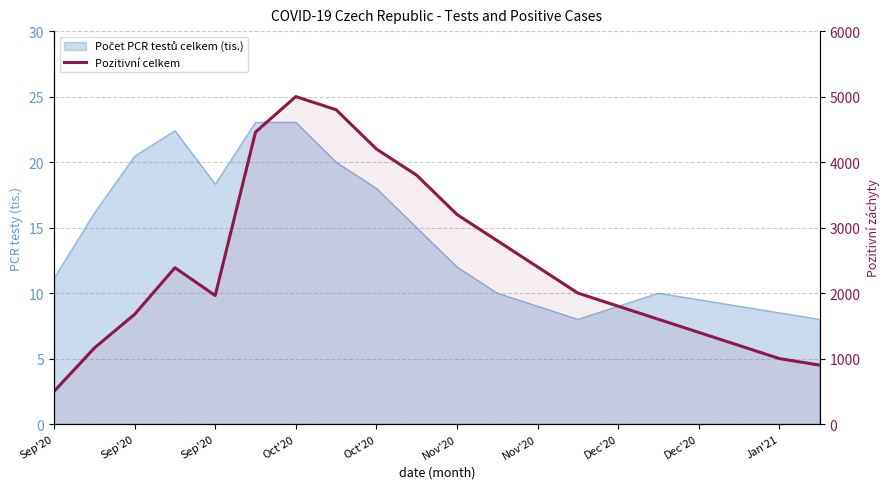

What is the difference between the values at 11 and Nov'20?

1658